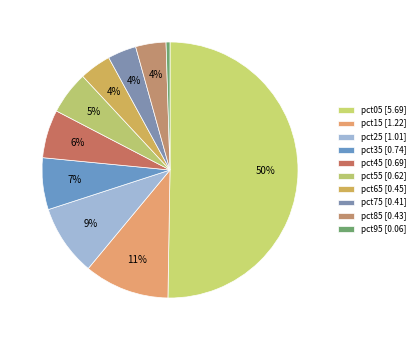

To the nearest percent, what is the combined percentage of pct05 and pct35?

57%